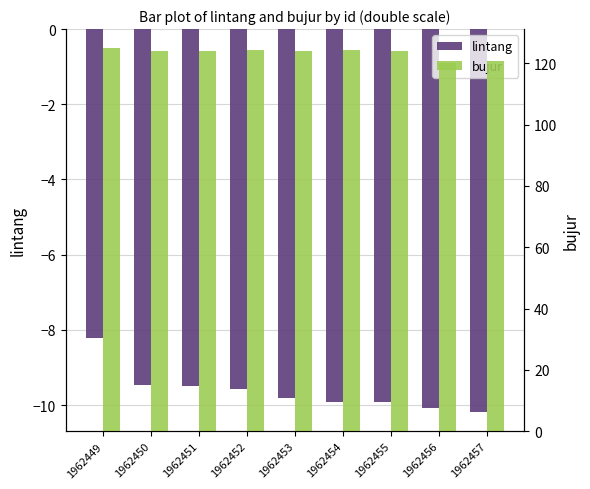

Rank the categories by bujur value from lowest to highest.

1962456, 1962457, 1962453, 1962455, 1962451, 1962450, 1962454, 1962452, 1962449